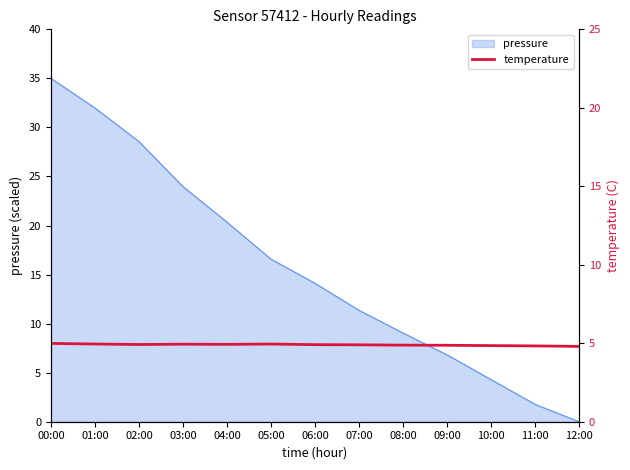

List the labels in order of pressure value, smallest first.

12:00, 11:00, 10:00, 09:00, 08:00, 07:00, 06:00, 05:00, 04:00, 03:00, 02:00, 01:00, 00:00